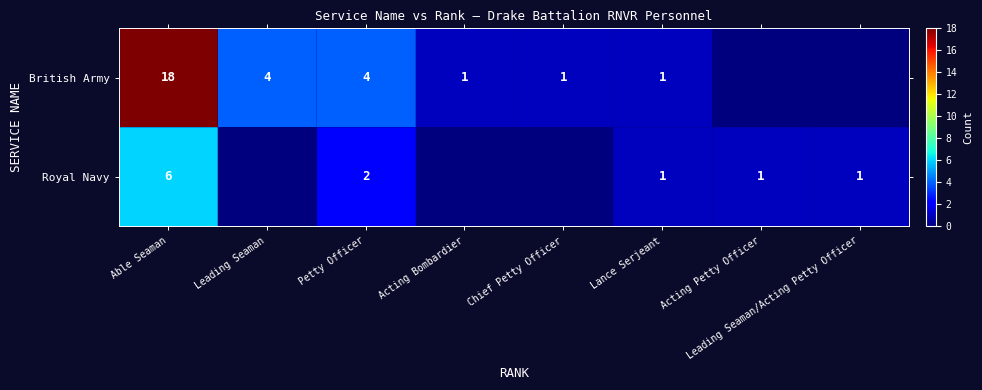

What is the difference between the highest and lowest values at Able Seaman?

12